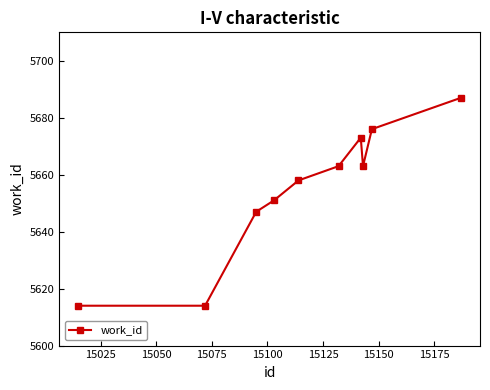

Reading right to left, list all the values displayed in this chart.

5687	5676	5663	5673	5663	5658	5651	5647	5614	5614